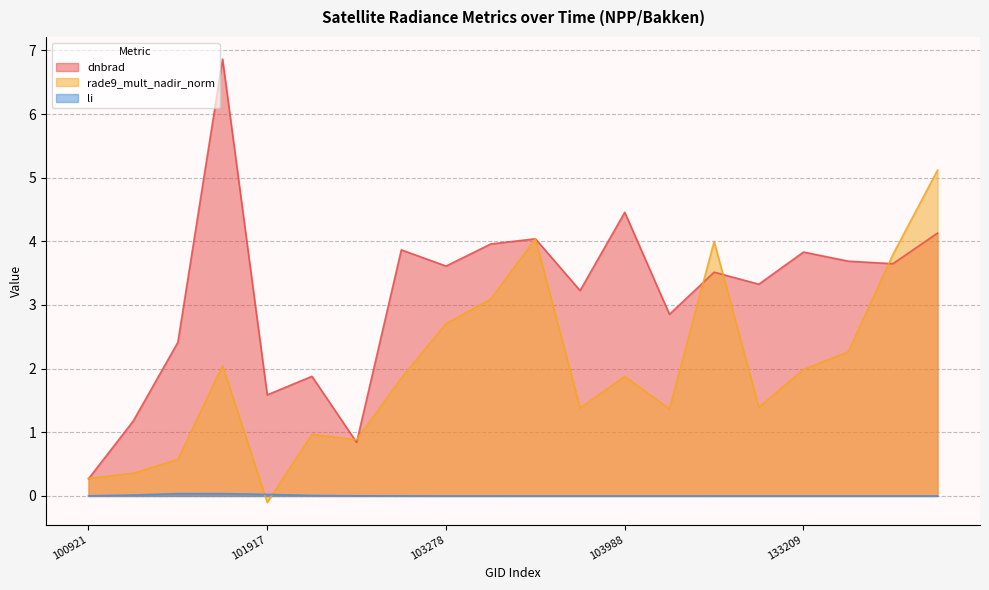

Reading left to right, transcribe all the data shown in this chart.

dnbrad: 0.3	1.2	2.4	6.9	1.6	1.9	0.8	3.9	3.6	4.0	4.0	3.2	4.5	2.9	3.5	3.3	3.8	3.7	3.6	4.1
rade9_mult_nadir_norm: 0.3	0.4	0.6	2.0	-0.1	1.0	0.9	1.9	2.7	3.1	4.0	1.4	1.9	1.4	4.0	1.4	2.0	2.3	3.8	5.1
li: 0.0	0.0	0.0	0.0	0.0	0.0	0.0	0.0	0.0	0.0	0.0	0.0	0.0	0.0	0.0	0.0	0.0	0.0	0.0	0.0